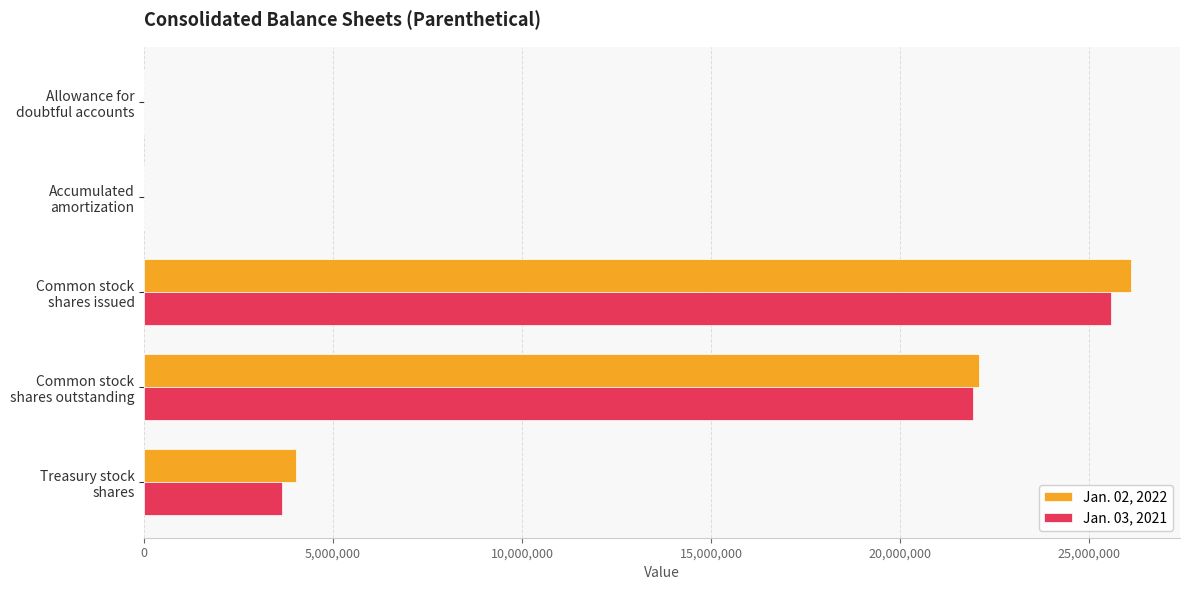

What are all the series names shown in the legend?

Jan. 02, 2022, Jan. 03, 2021